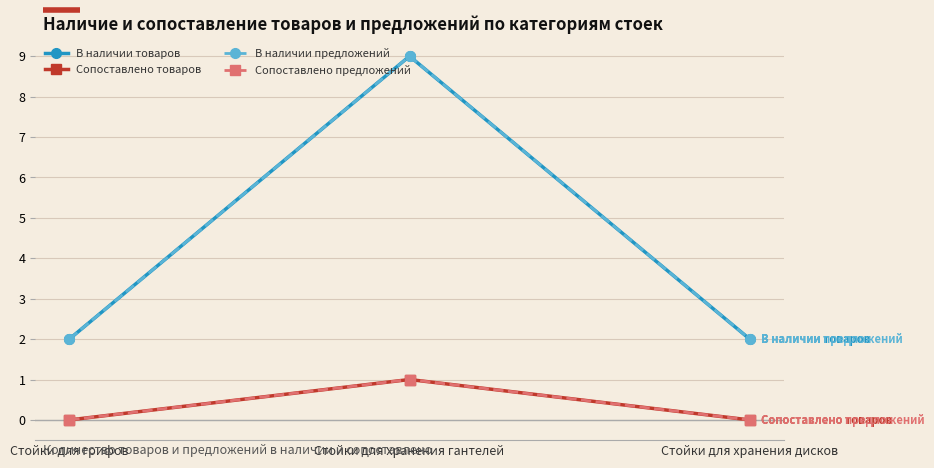

Where is В наличии товаров nearest to the value 5?

Стойки для грифов